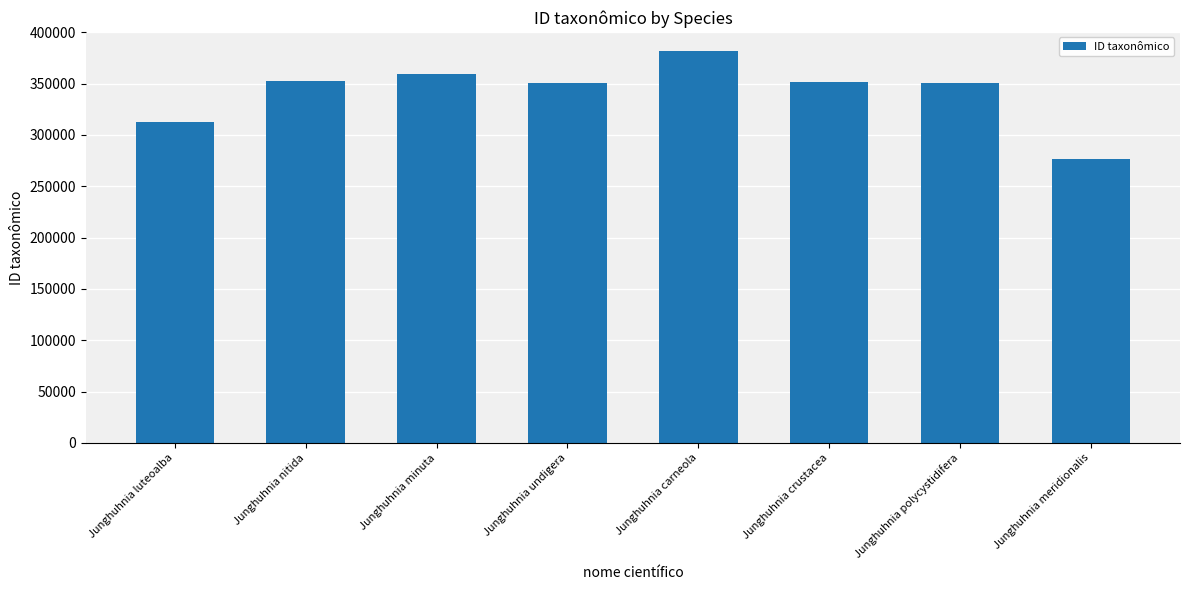

Does the chart contain stacked bars?

No